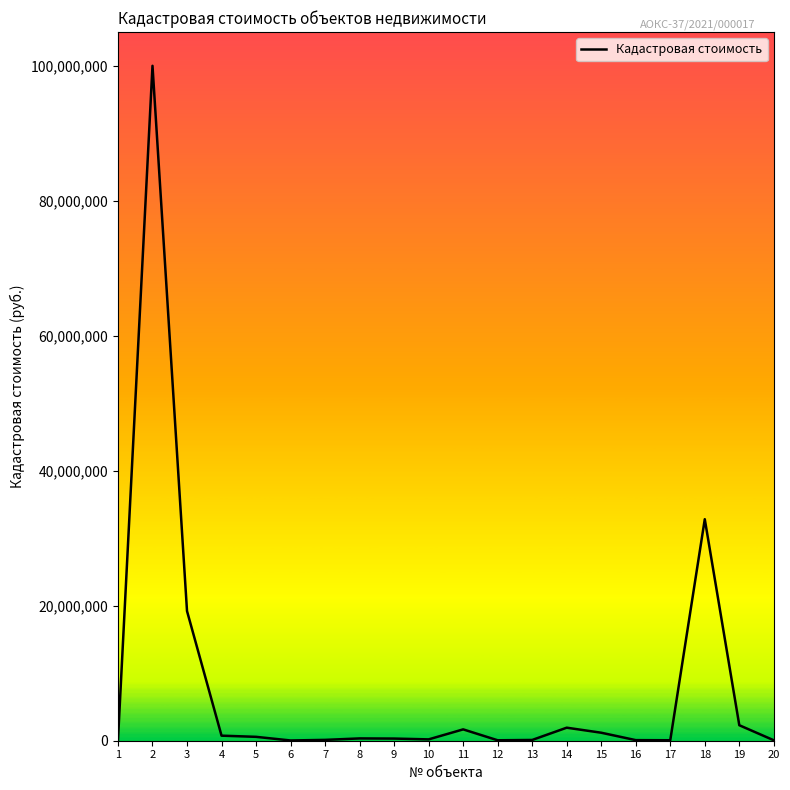

At which label does the data first exceed 340578?

2